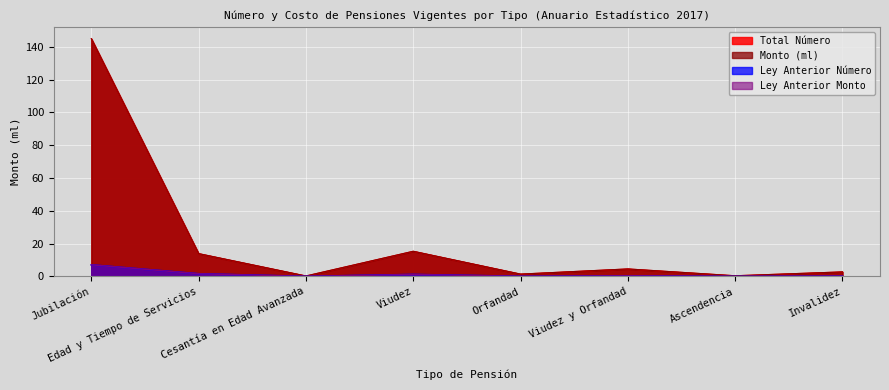

Reading left to right, transcribe all the data shown in this chart.

Total Número: 7.1	1.6	0.0	1.2	0.1	0.4	0.0	0.2
Monto (ml): 144.9	13.9	0.3	15.4	1.4	4.6	0.4	2.8
Ley Anterior Número: 7.1	1.6	0.0	1.2	0.1	0.4	0.0	0.2
Ley Anterior Monto: 144.9	13.9	0.3	15.4	1.4	4.6	0.4	2.8